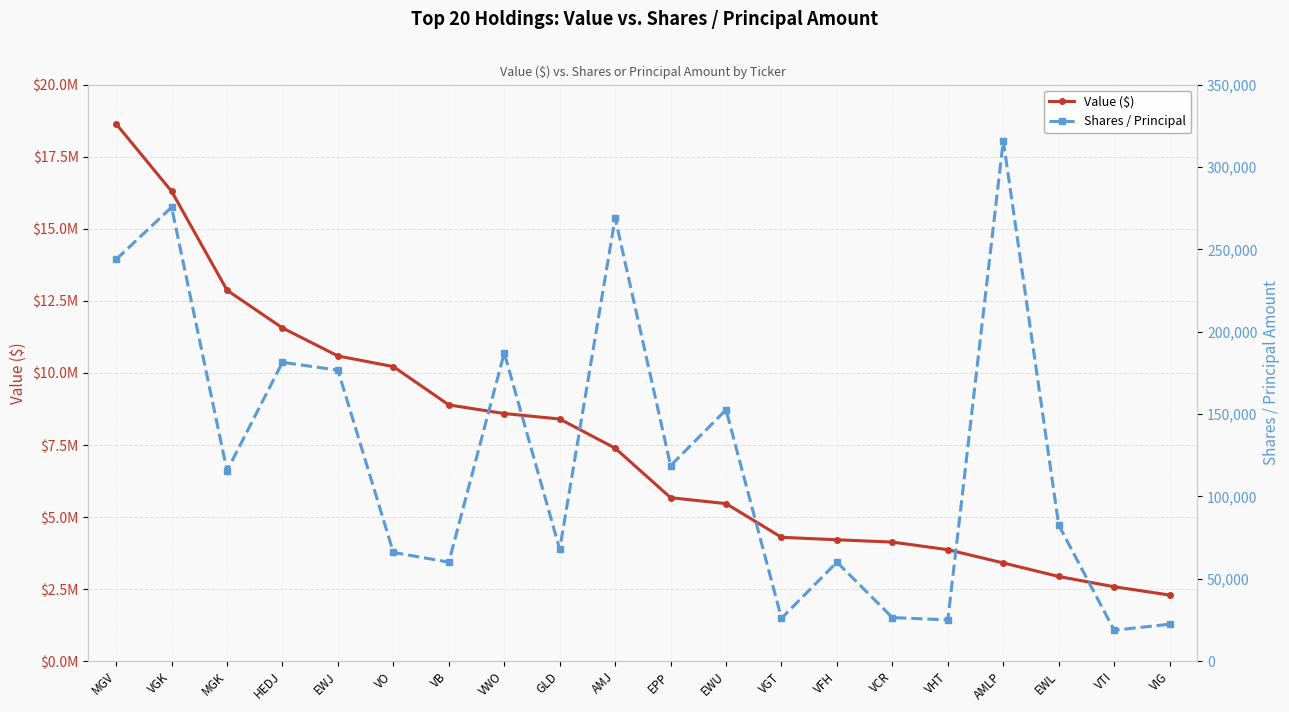

Is this an area chart (filled region under the line)?

No